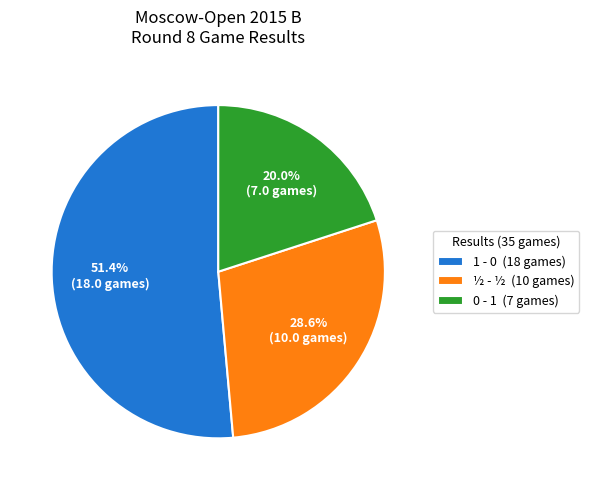

How many slices are in this pie chart?

3